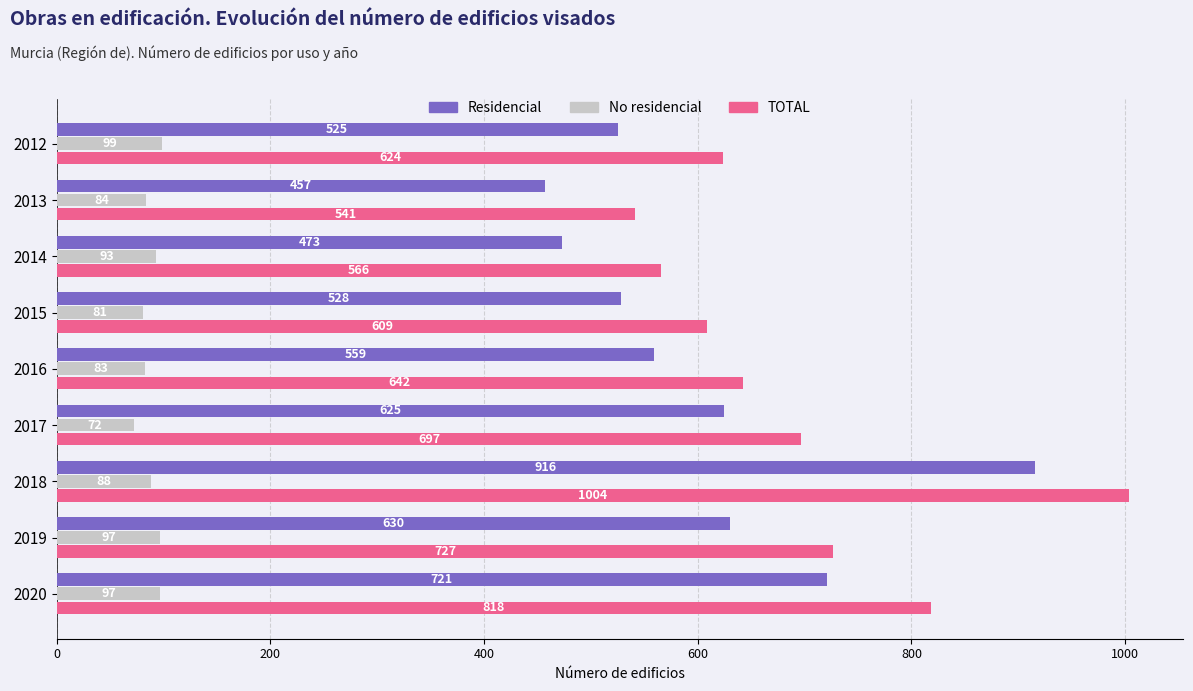

Where is Residencial nearest to the value 686?

2020